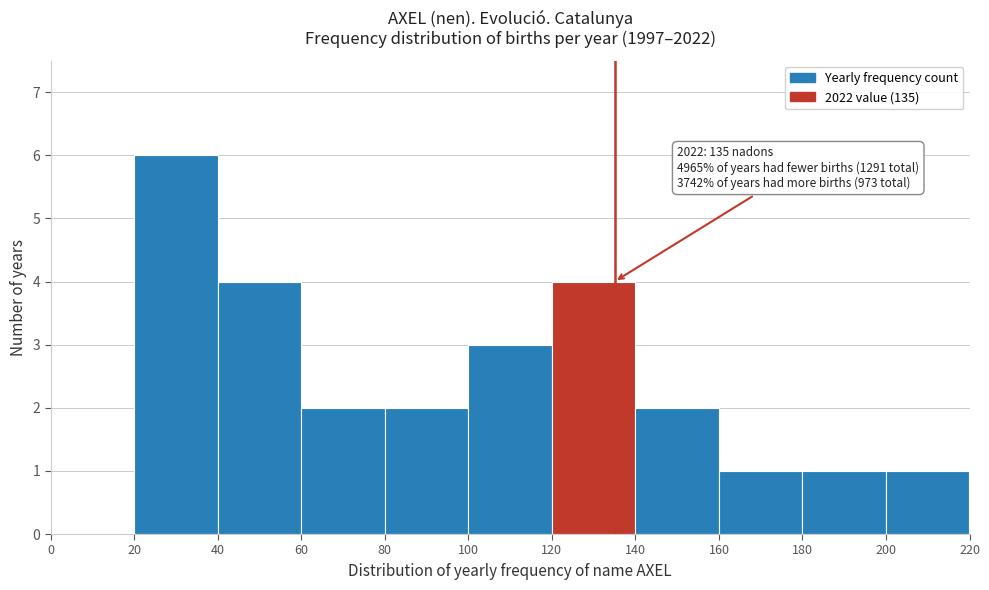

Over which range of the x-axis is the bar tallest?

20 to 40